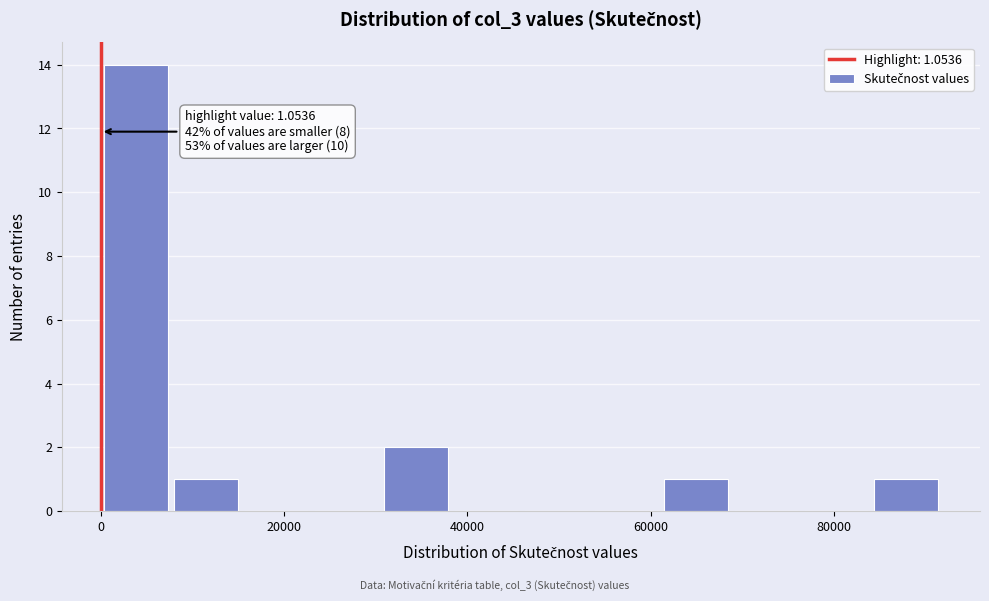

Around what value on the x-axis is the tallest bar? Give the approximate position of its centre, as read against the axis.

4000